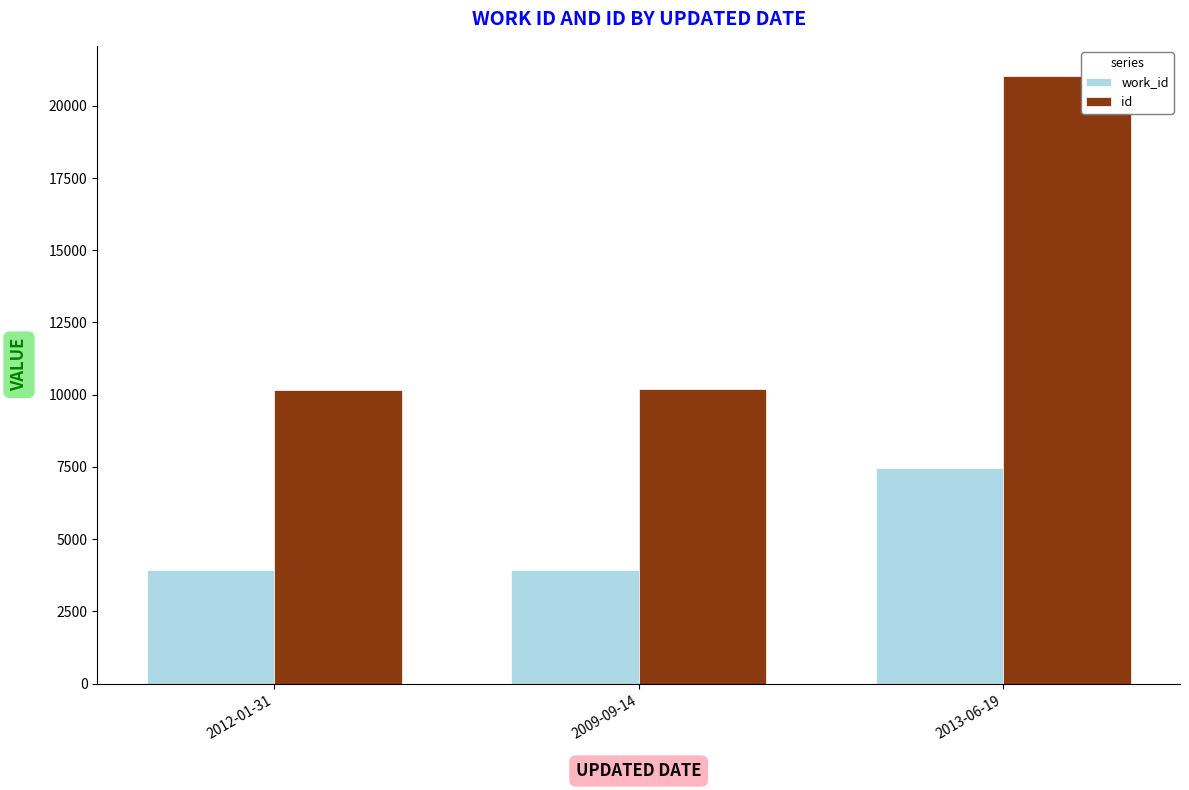

Where is id nearest to the value 15600?

2009-09-14